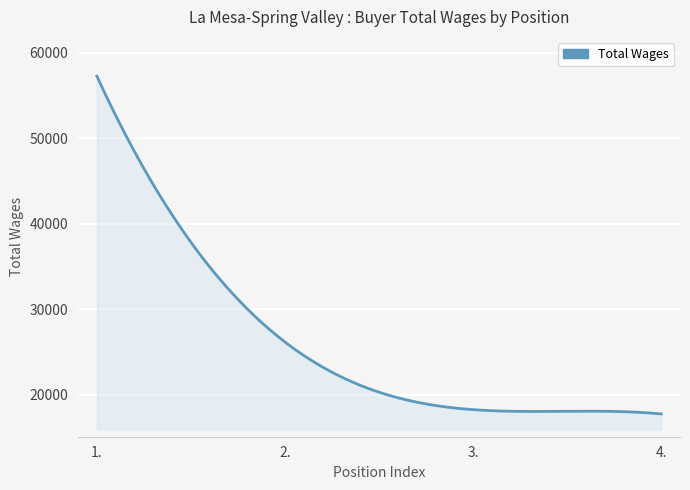

What is the difference between the maximum and minimum values?

39488.0